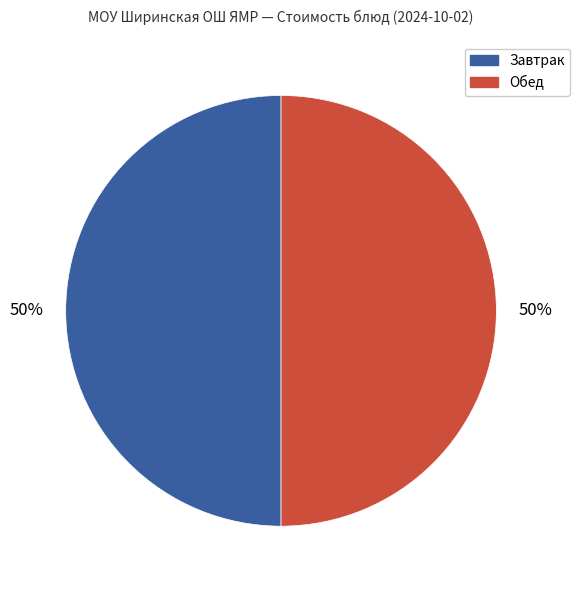

To the nearest percent, what is the average slice percentage?

50%